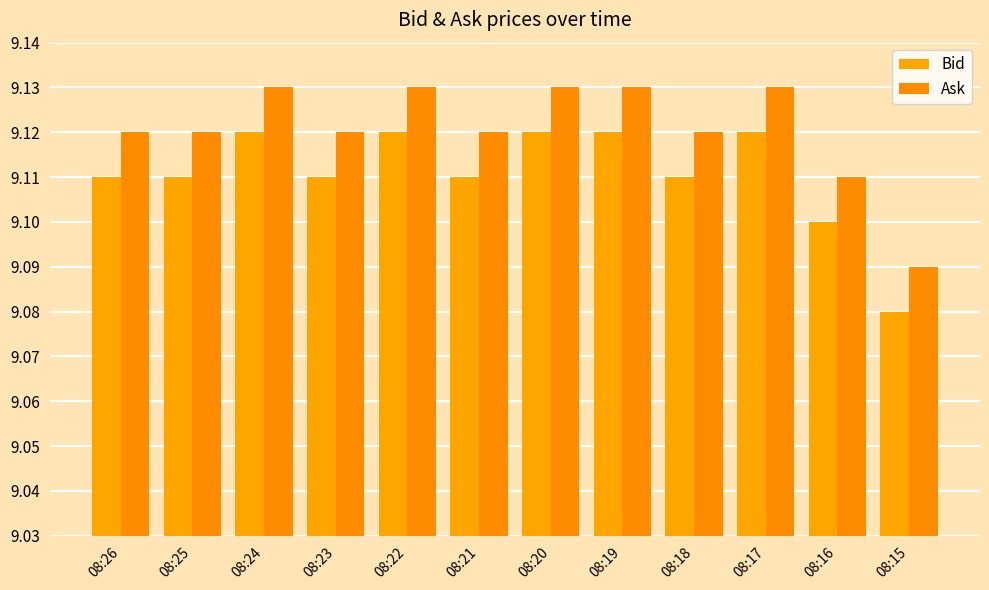

How many bars are there in total?

24